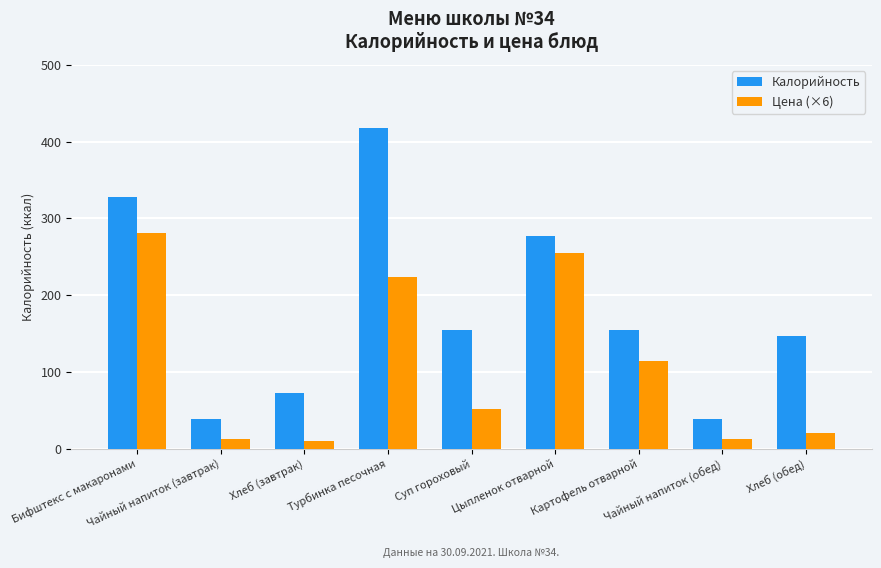

Is it true that Калорийность equals 277.0 at Цыпленок отварной?

True